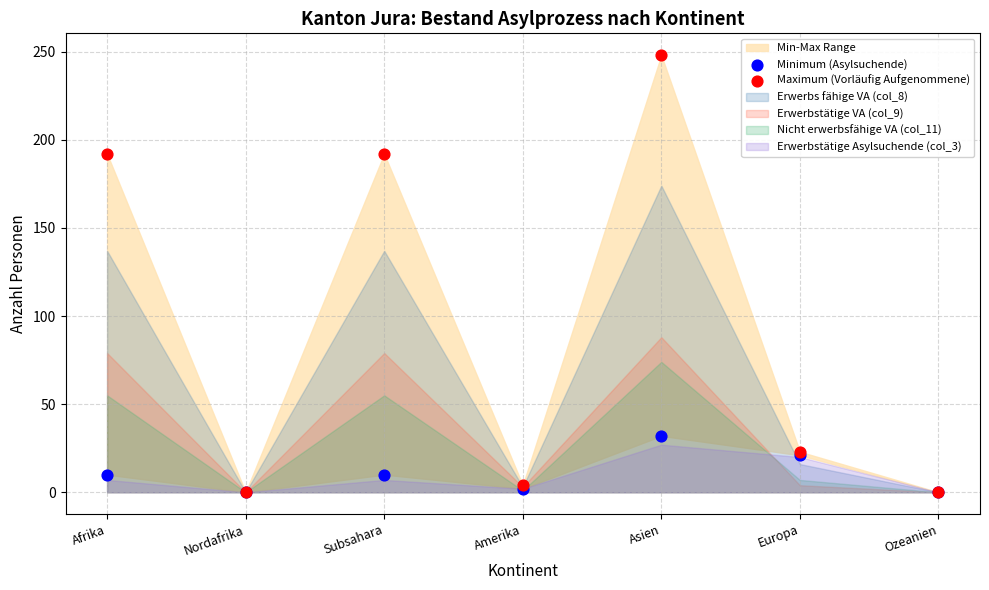

Which series has the largest Y range (max minus min)?

Maximum (Vorläufig Aufgenommene)